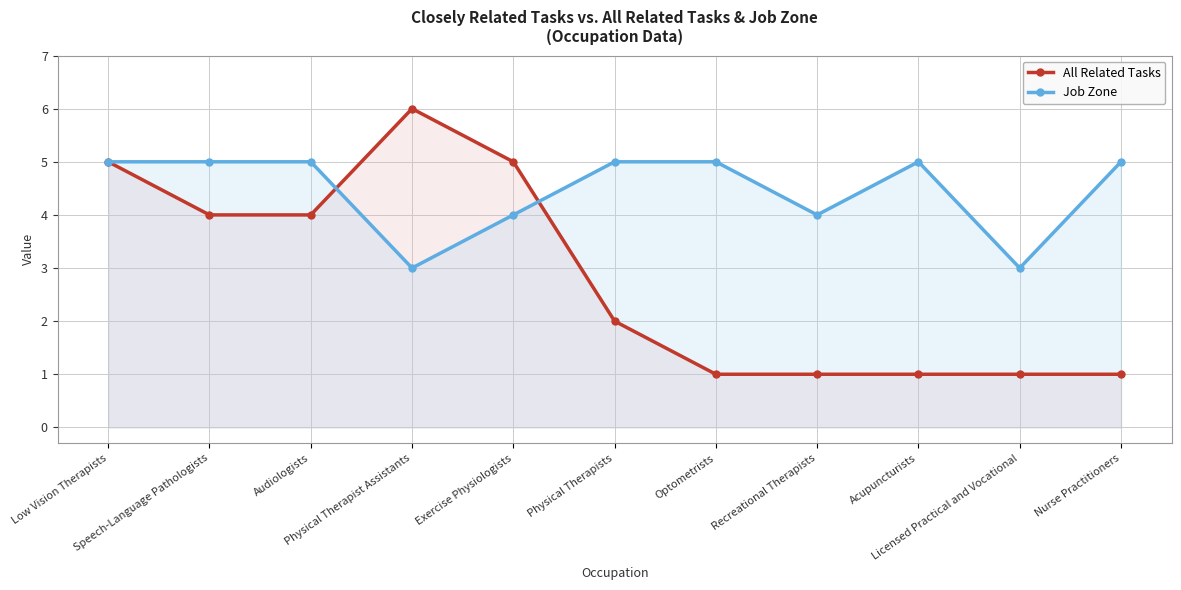

Is it true that All Related Tasks equals 1 at Licensed Practical and Vocational?

True